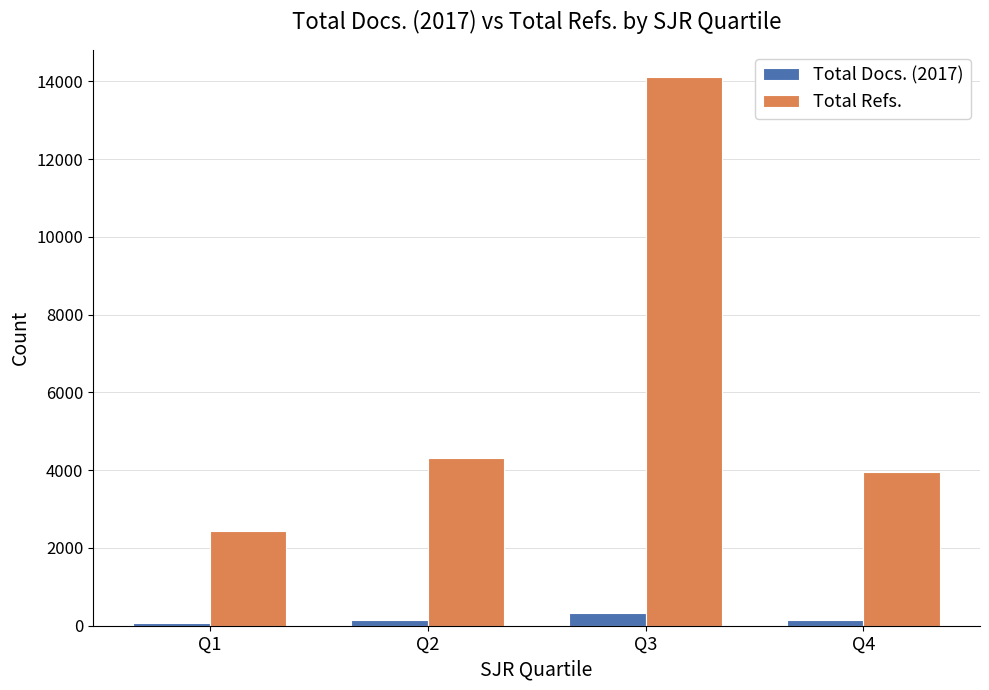

What is the difference between the highest and lowest values at Q1?

2370